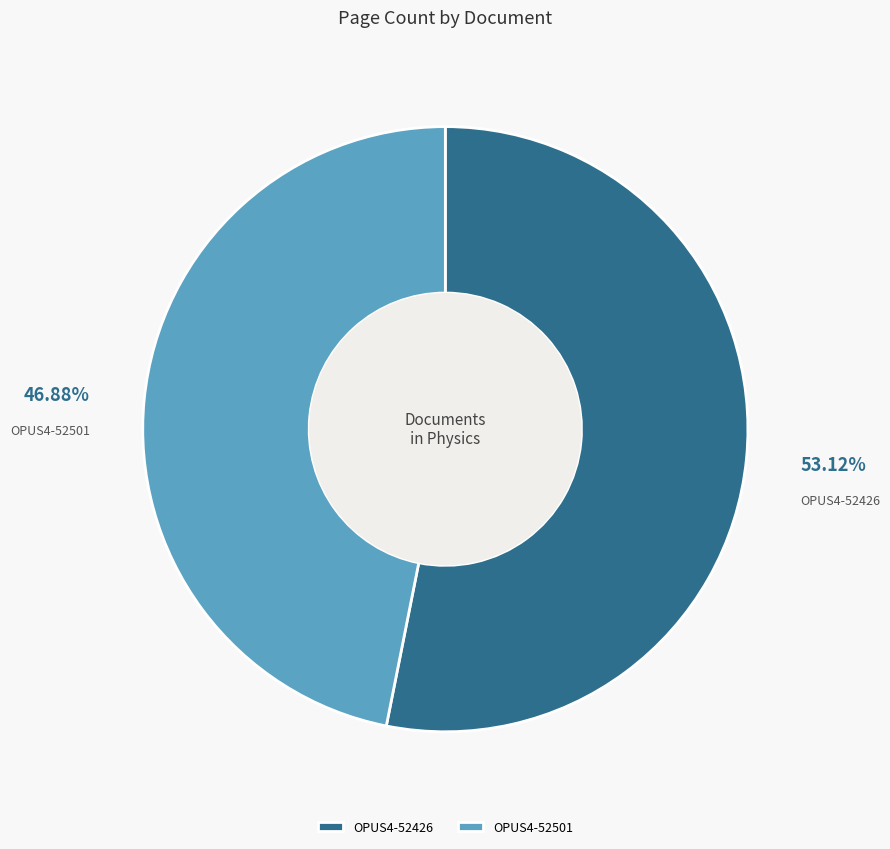

How much of the chart is everything except OPUS4-52501?

53.1%